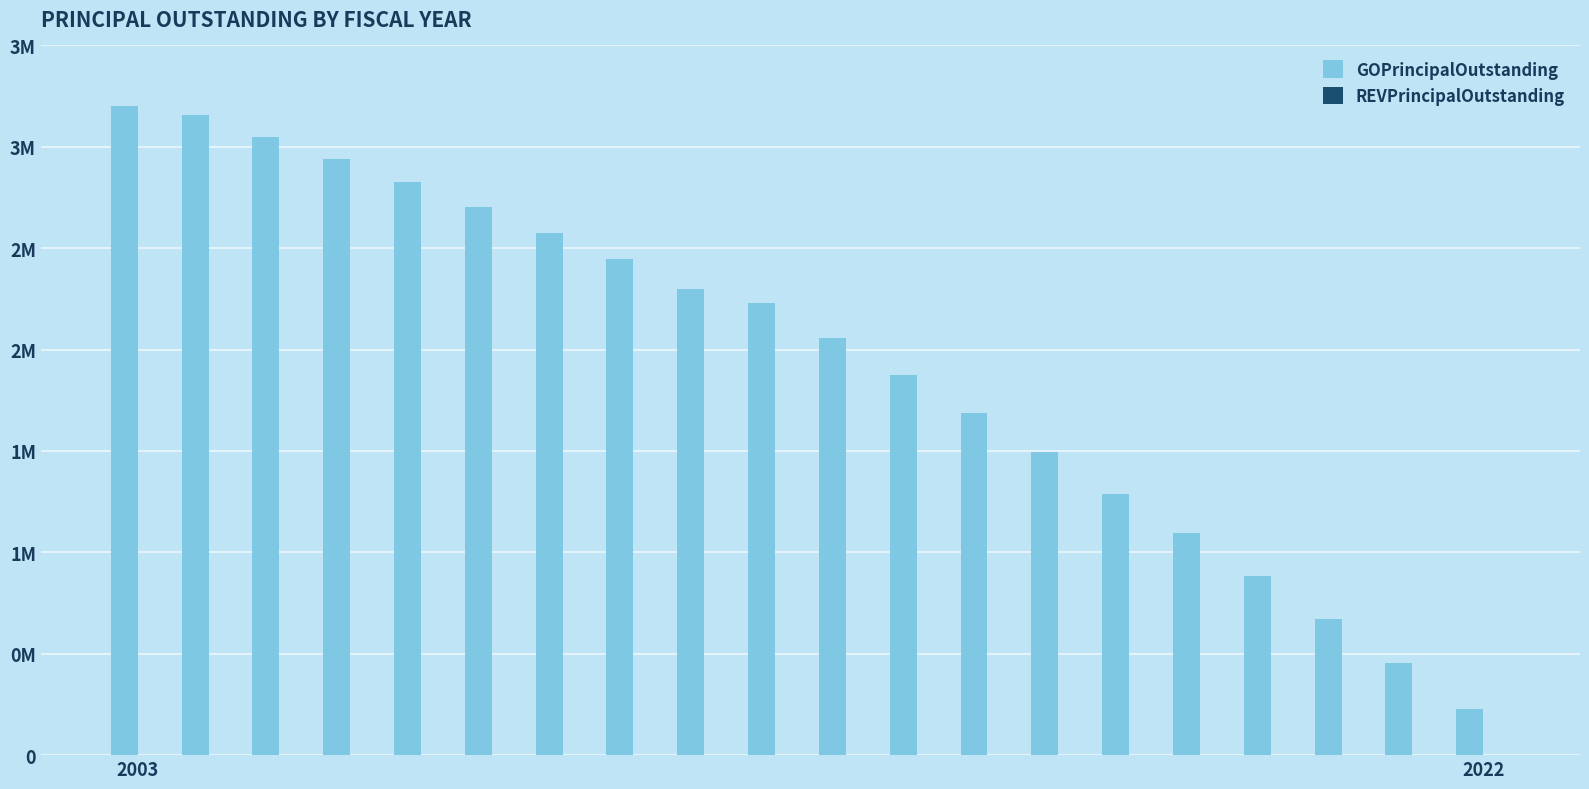

Does the chart contain any negative values?

No